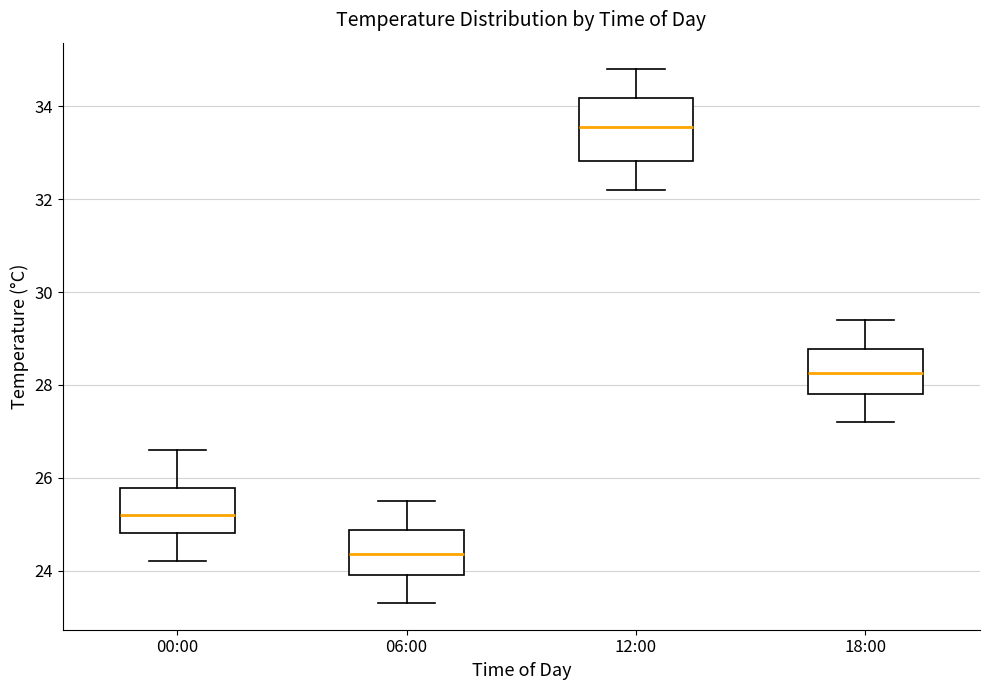

Reading left to right, read every box against the y-axis: the position of its median line, the range the box covers, and the ends of its whiskers. The values are not printed on the chart, so give them approximately, as read against the axis.

00:00: median 25.2, box 24.8 to 25.8, whiskers 24.2 to 26.6
06:00: median 24.4, box 24.0 to 24.8, whiskers 23.4 to 25.6
12:00: median 33.6, box 32.8 to 34.2, whiskers 32.2 to 34.8
18:00: median 28.2, box 27.8 to 28.8, whiskers 27.2 to 29.4